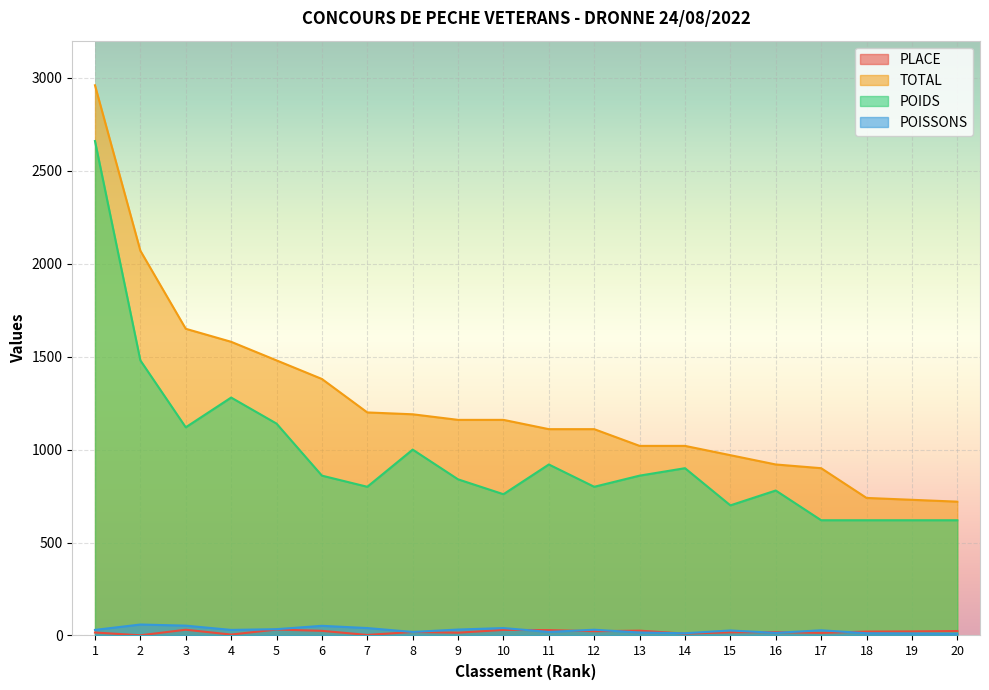

At which category does POISSONS reach its first local peak?

2